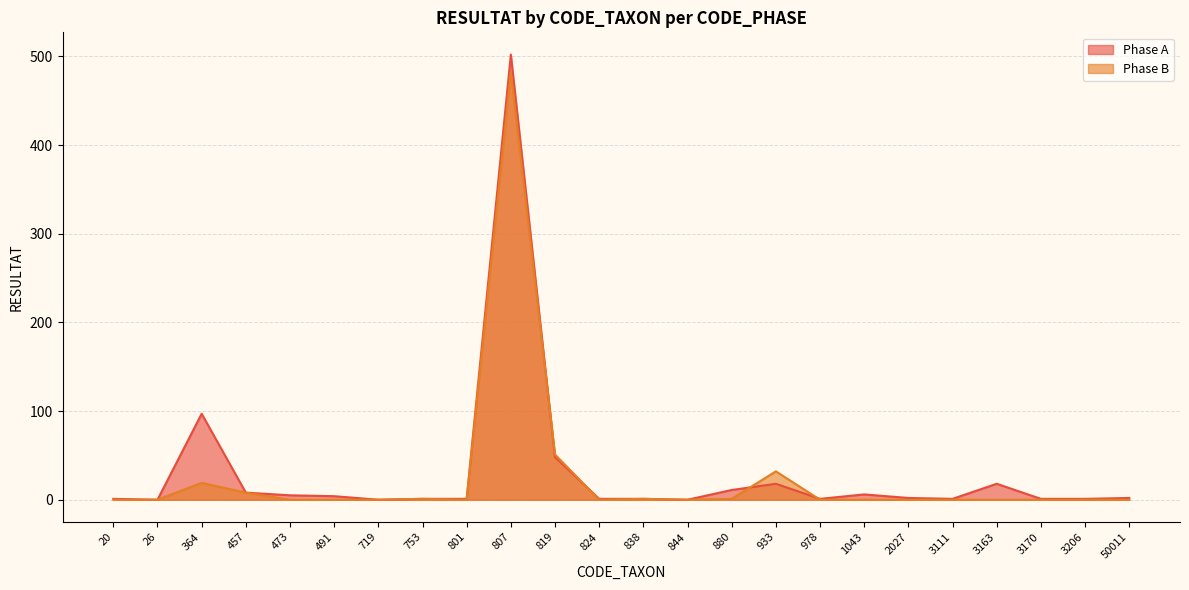

Does the chart display data point markers on the line(s)?

No